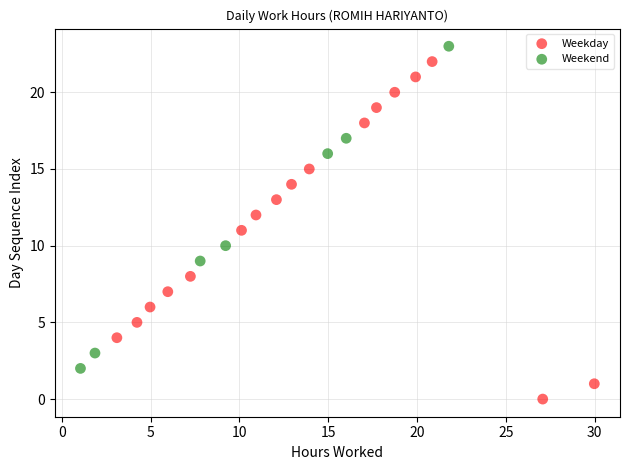

Which series contains the lowest Y value?

Weekday